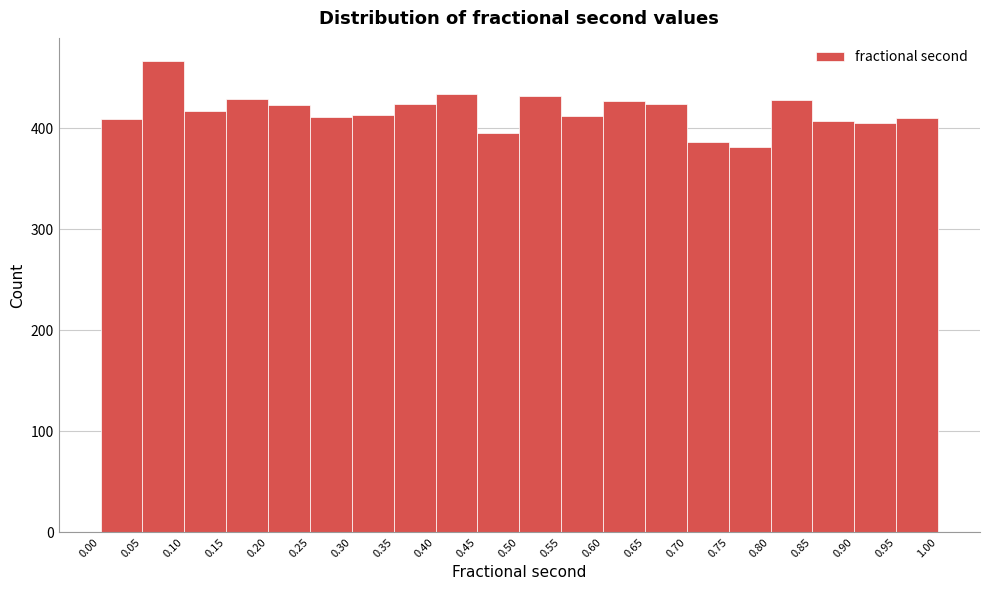

Reading left to right, transcribe this chart: for each bar, give the range it covers on the x-axis and its height. The values are not printed on the chart, so give them approximately, as read against the axis.

0.00 to 0.05: 410
0.05 to 0.10: 470
0.10 to 0.15: 420
0.15 to 0.20: 430
0.20 to 0.25: 420
0.25 to 0.30: 410
0.30 to 0.35: 410
0.35 to 0.40: 420
0.40 to 0.45: 430
0.45 to 0.50: 400
0.50 to 0.55: 430
0.55 to 0.60: 410
0.60 to 0.65: 430
0.65 to 0.70: 420
0.70 to 0.75: 390
0.75 to 0.80: 380
0.80 to 0.85: 430
0.85 to 0.90: 410
0.90 to 0.95: 410
0.95 to 1.00: 410